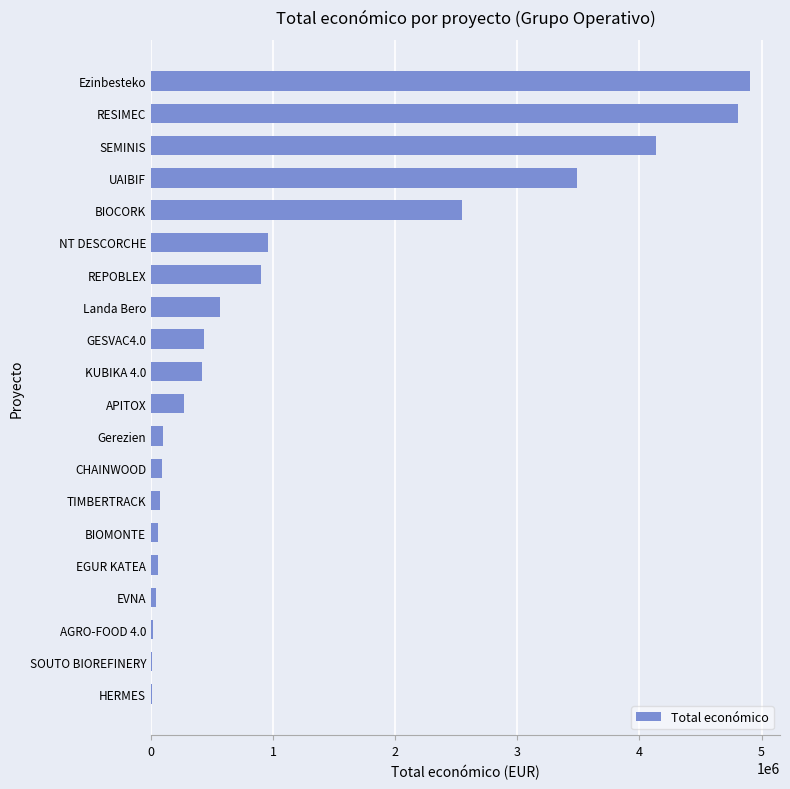

What is the greatest value displayed?

4905702